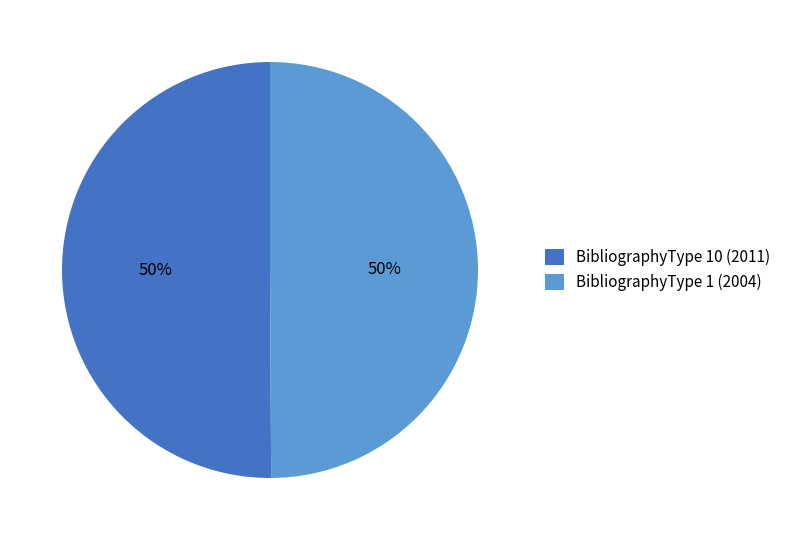

What is the ratio of the value at BibliographyType 1 (2004) to the value at BibliographyType 10 (2011)?

1.0